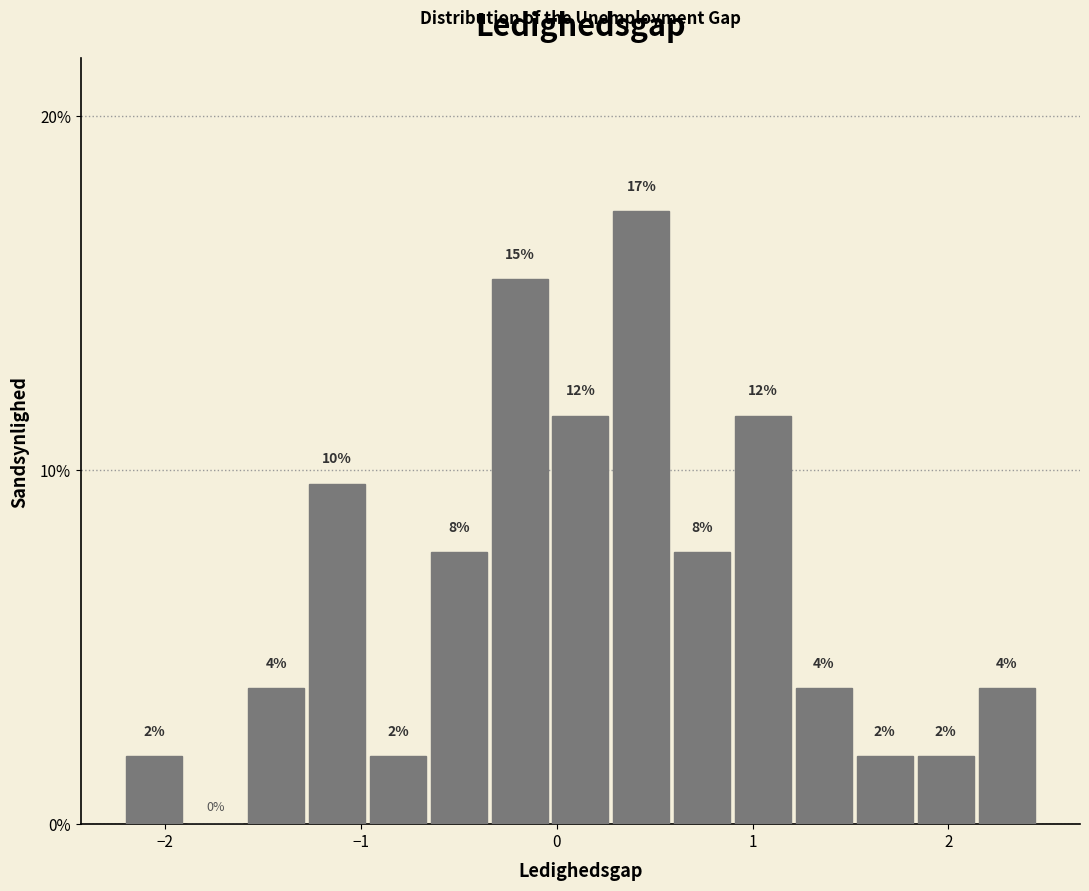

Read against the x-axis, roughly where is the centre of the tallest bar?

0.4